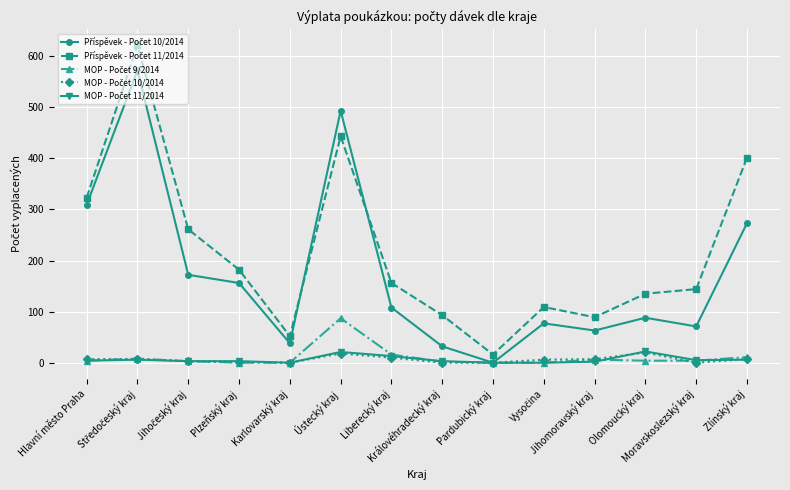

Reading left to right, what are all the values shown in this chart?

Příspěvek - Počet 10/2014: Hlavní město Praha=309	Středočeský kraj=572	Jihočeský kraj=172	Plzeňský kraj=156	Karlovarský kraj=38	Ústecký kraj=493	Liberecký kraj=108	Královéhradecký kraj=32	Pardubický kraj=0	Vysočina=77	Jihomoravský kraj=63	Olomoucký kraj=88	Moravskoslezský kraj=71	Zlínský kraj=273
Příspěvek - Počet 11/2014: Hlavní město Praha=323	Středočeský kraj=621	Jihočeský kraj=261	Plzeňský kraj=182	Karlovarský kraj=52	Ústecký kraj=443	Liberecký kraj=156	Královéhradecký kraj=93	Pardubický kraj=16	Vysočina=109	Jihomoravský kraj=89	Olomoucký kraj=135	Moravskoslezský kraj=144	Zlínský kraj=401
MOP - Počet 9/2014: Hlavní město Praha=4	Středočeský kraj=8	Jihočeský kraj=3	Plzeňský kraj=0	Karlovarský kraj=0	Ústecký kraj=87	Liberecký kraj=16	Královéhradecký kraj=2	Pardubický kraj=0	Vysočina=0	Jihomoravský kraj=6	Olomoucký kraj=4	Moravskoslezský kraj=4	Zlínský kraj=11
MOP - Počet 10/2014: Hlavní město Praha=7	Středočeský kraj=7	Jihočeský kraj=3	Plzeňský kraj=2	Karlovarský kraj=0	Ústecký kraj=18	Liberecký kraj=10	Královéhradecký kraj=0	Pardubický kraj=0	Vysočina=6	Jihomoravský kraj=7	Olomoucký kraj=20	Moravskoslezský kraj=0	Zlínský kraj=7
MOP - Počet 11/2014: Hlavní město Praha=4	Středočeský kraj=6	Jihočeský kraj=3	Plzeňský kraj=3	Karlovarský kraj=0	Ústecký kraj=21	Liberecký kraj=13	Královéhradecký kraj=3	Pardubický kraj=0	Vysočina=0	Jihomoravský kraj=2	Olomoucký kraj=22	Moravskoslezský kraj=5	Zlínský kraj=6